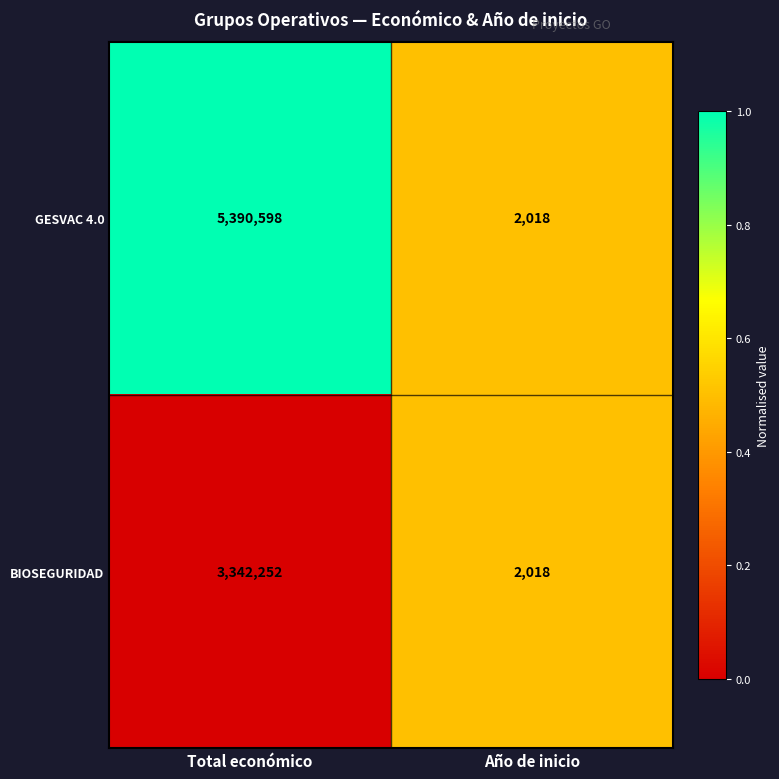

What is the sum of the BIOSEGURIDAD values at Total económico and Año de inicio?

3344270